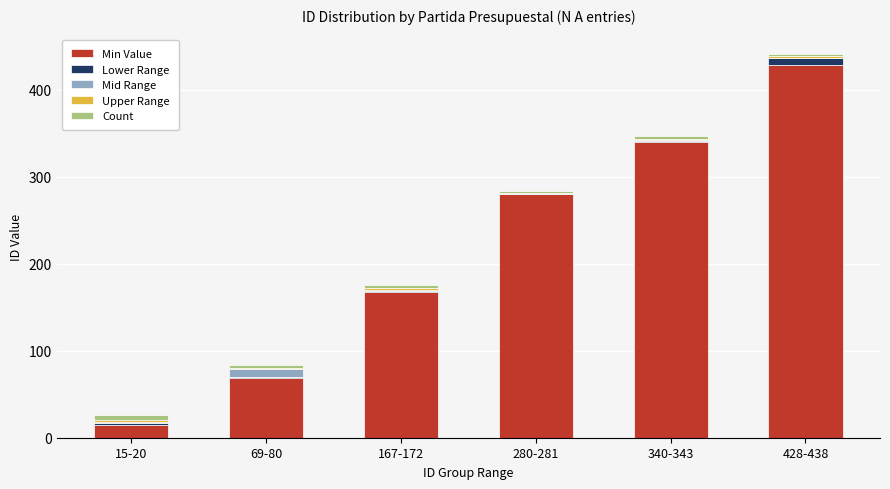

The Min Value series shows 293 at 167-172. True or false?

False